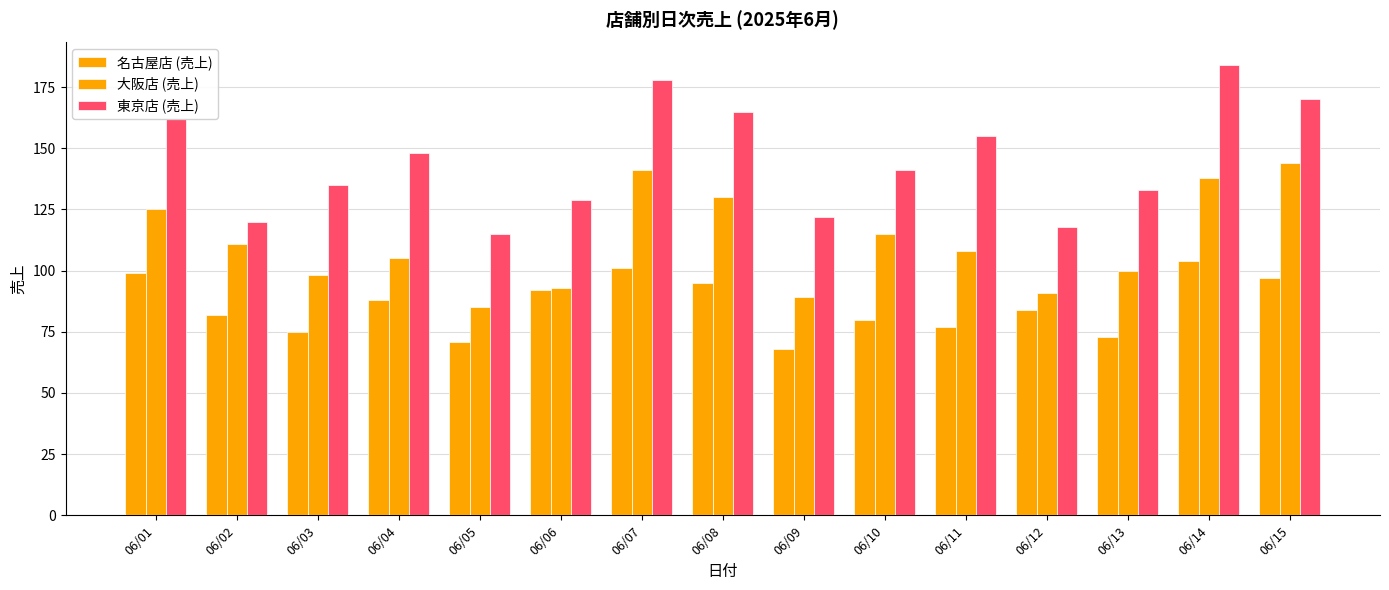

Where is 大阪店 (売上) nearest to the value 114?

06/10